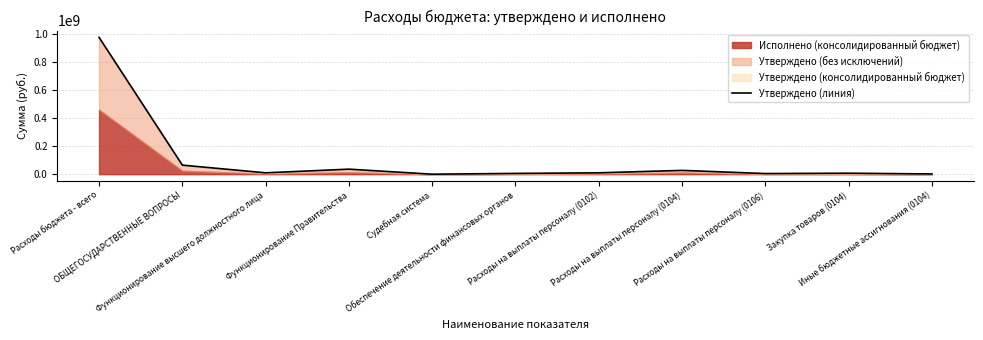

How many lines are shown in the chart?

1